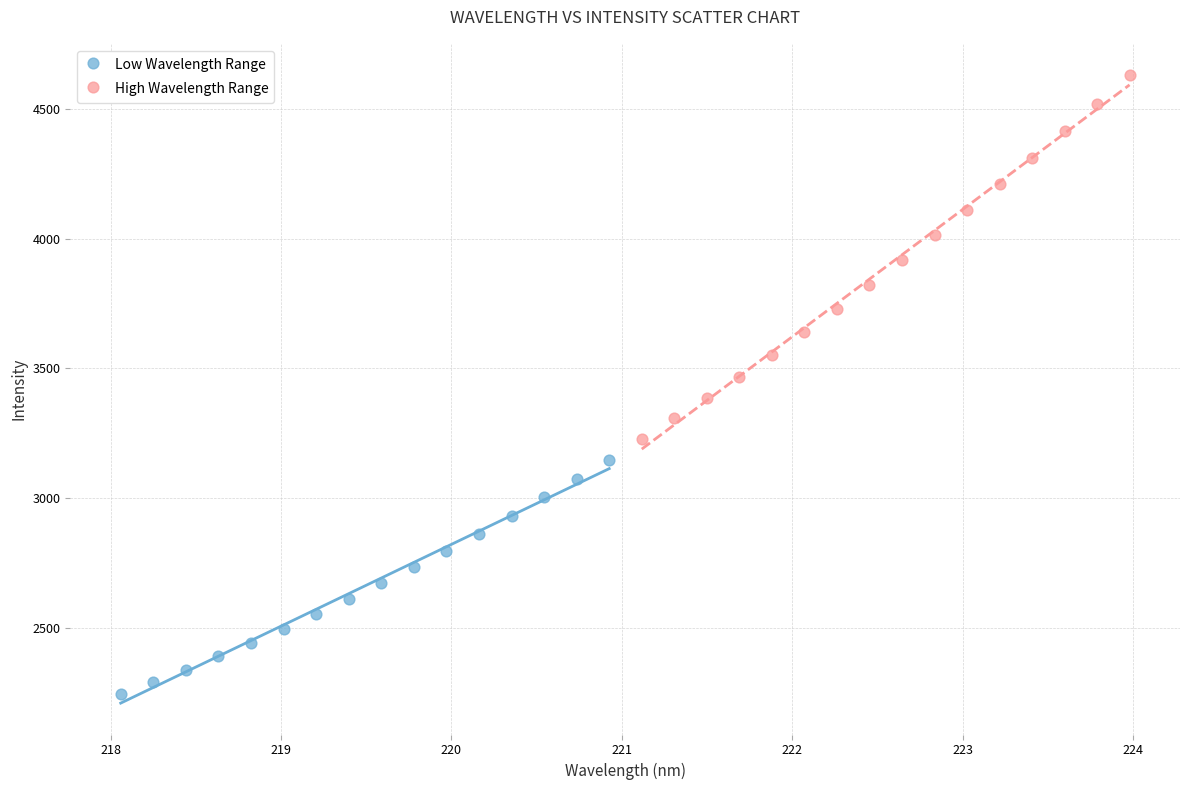

Which series reaches the minimum Y coordinate?

Low Wavelength Range